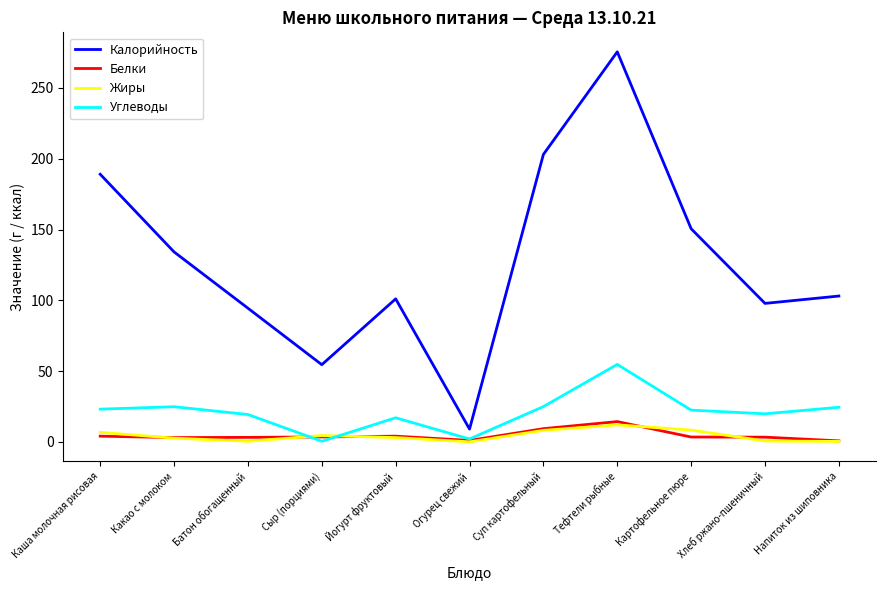

What position from the left is Суп картофельный?

7